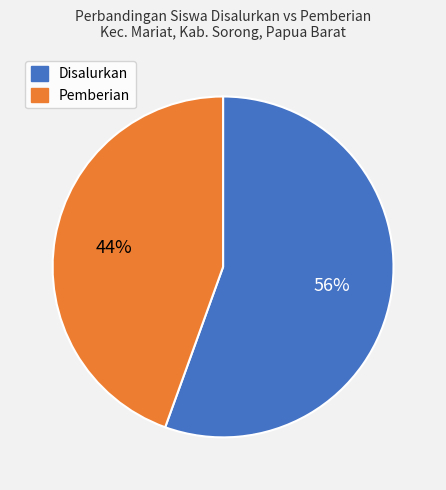

How many slices are in this pie chart?

2